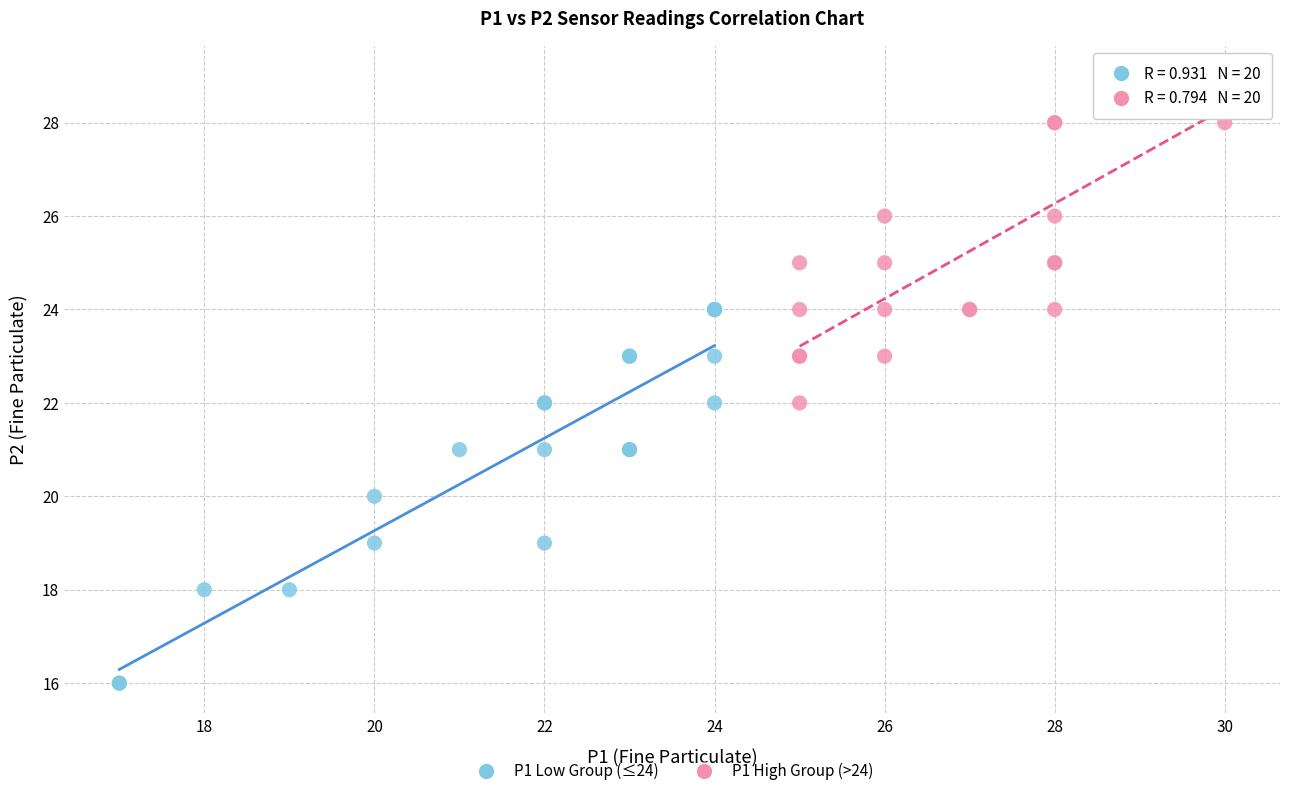

Which series has the largest Y range (max minus min)?

P1 Low Group (≤24)